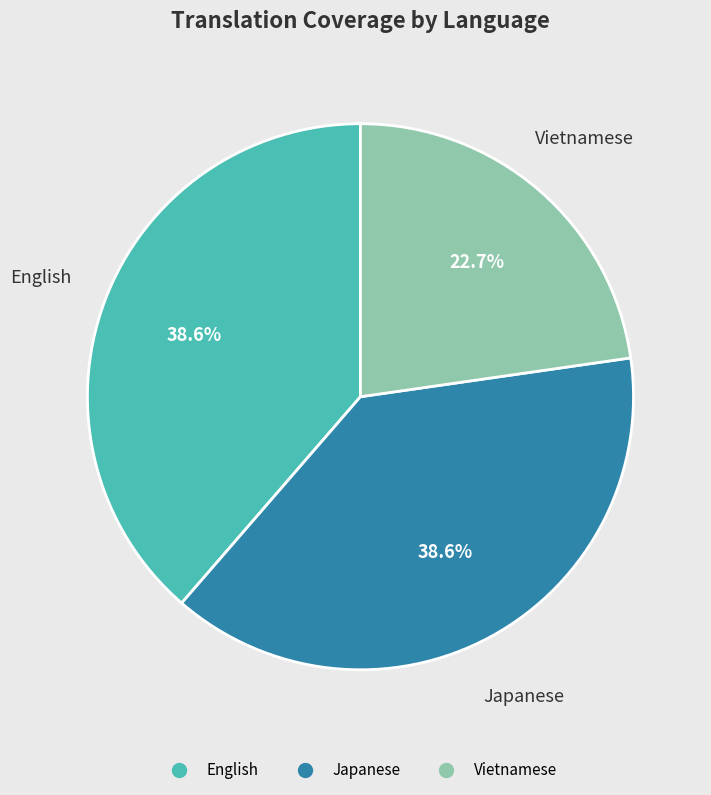

Count the number of slices in the pie.

3